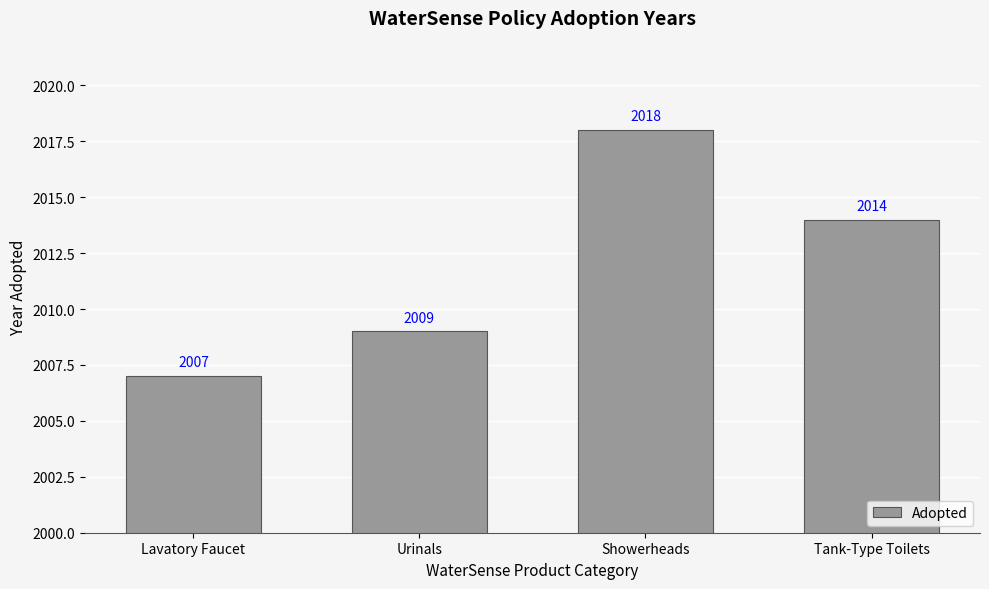

Rank the categories by value from highest to lowest.

Showerheads, Tank-Type Toilets, Urinals, Lavatory Faucet